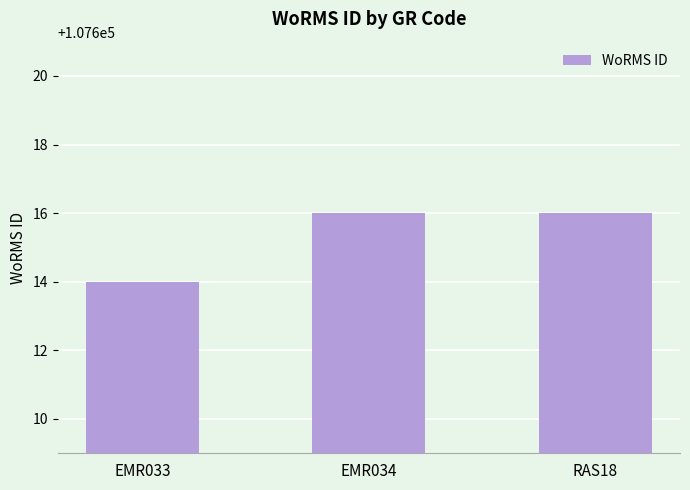

What value does the data have at EMR034?

107616